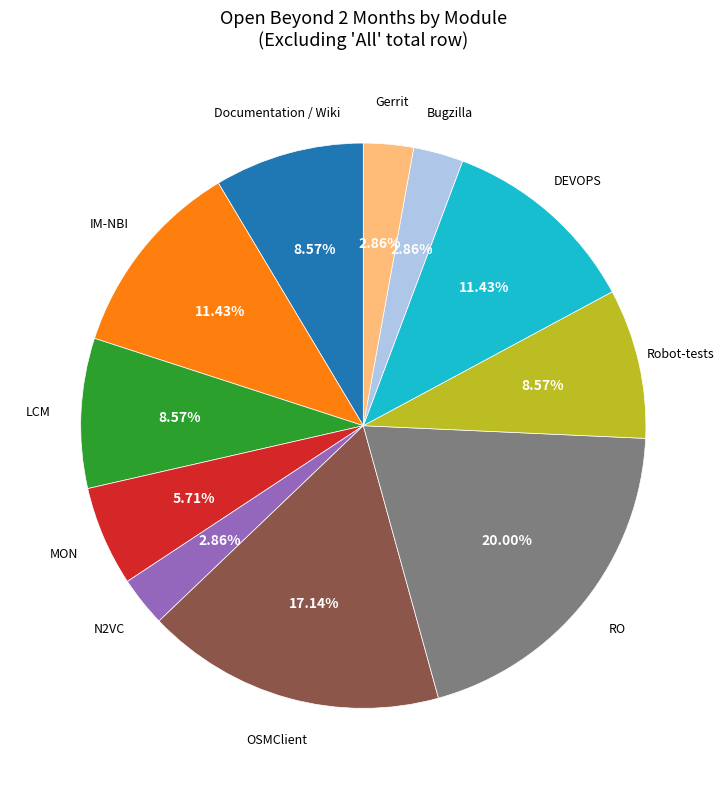

Is there any slice that represents more than half of the pie?

No